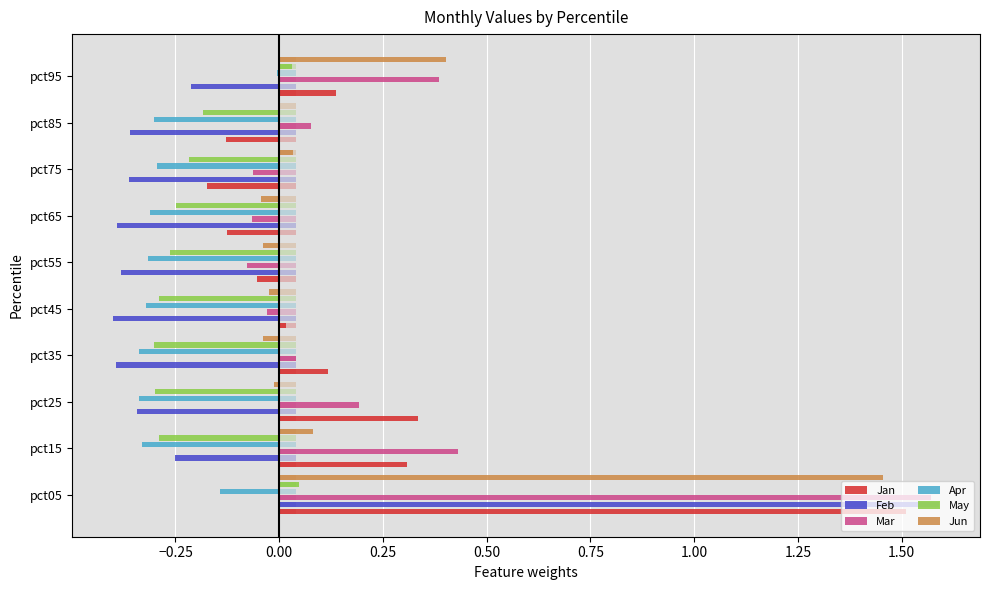

What are all the series names shown in the legend?

Jan, Feb, Mar, Apr, May, Jun